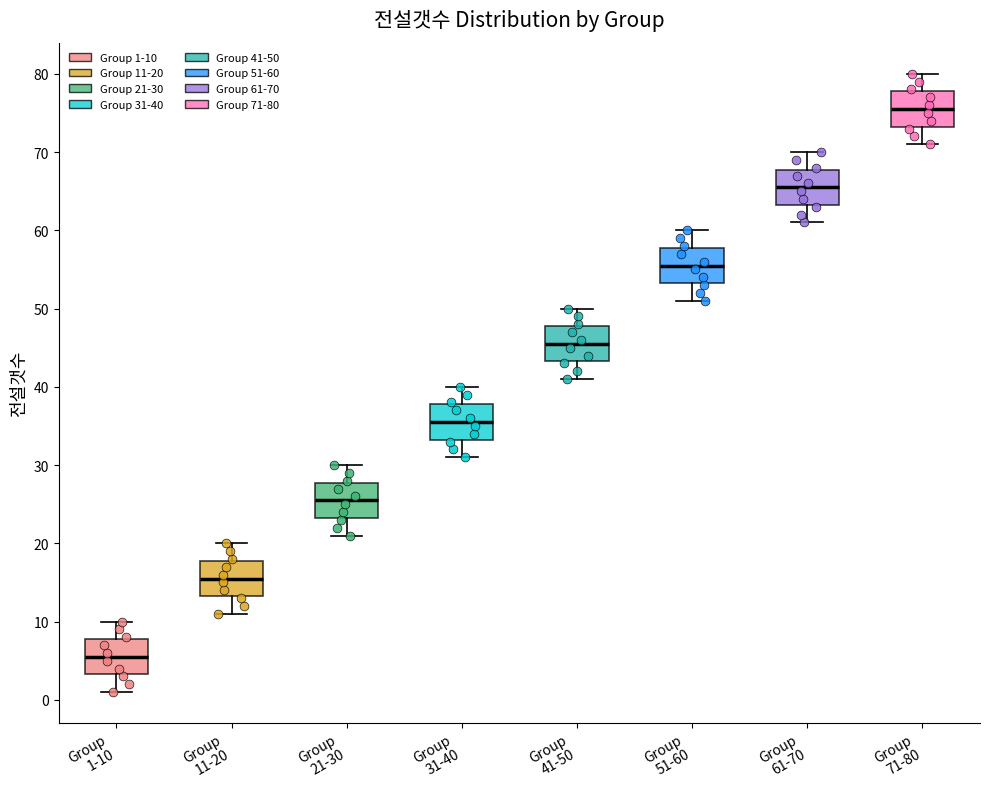

Which box has the highest median line?

Group 71-80